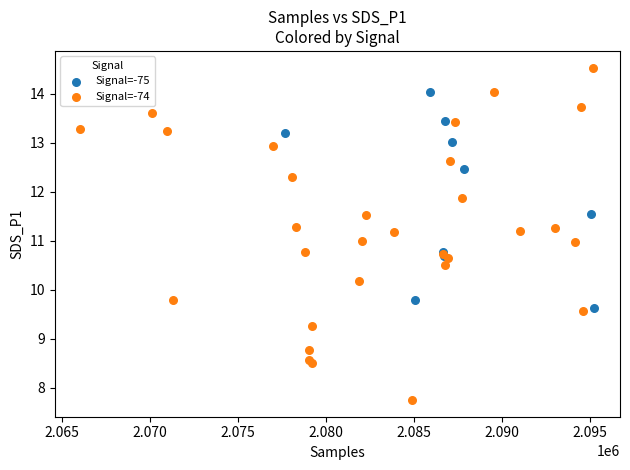

Which series reaches the minimum Y coordinate?

Signal=-74